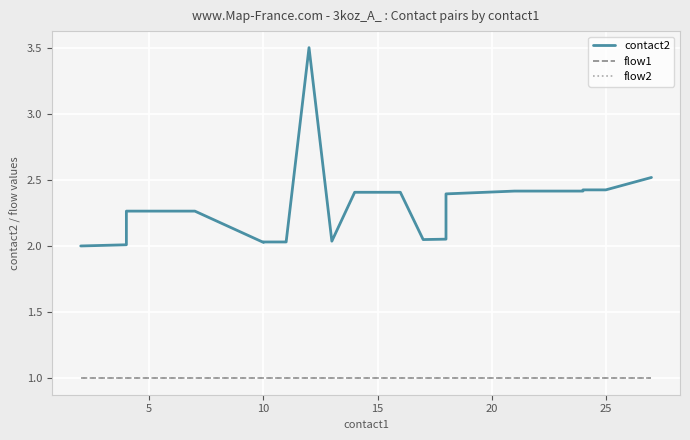

True or false: contact2 and flow2 intersect in this chart.

False